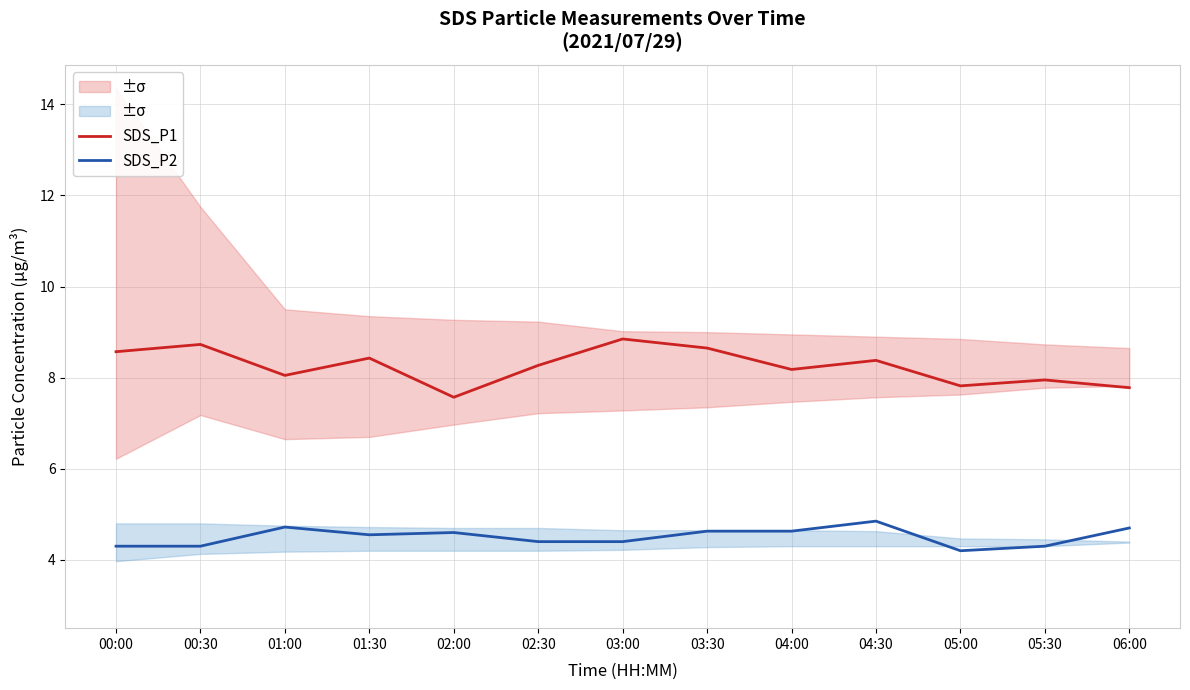

In SDS_P1, how many points are lower than both neighbors (excluding endpoints)?

4